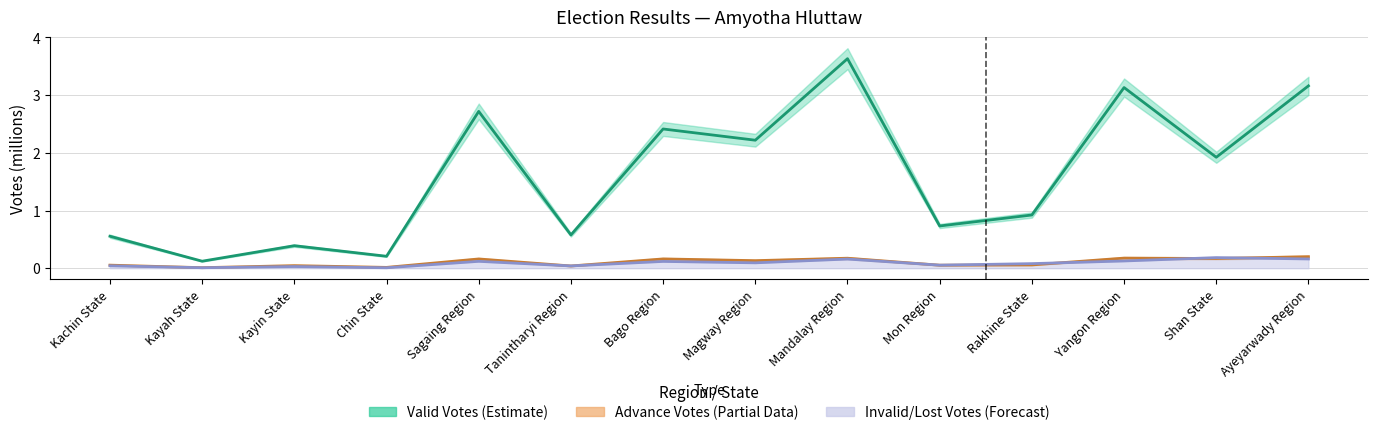

Does the chart have visible grid lines?

Yes